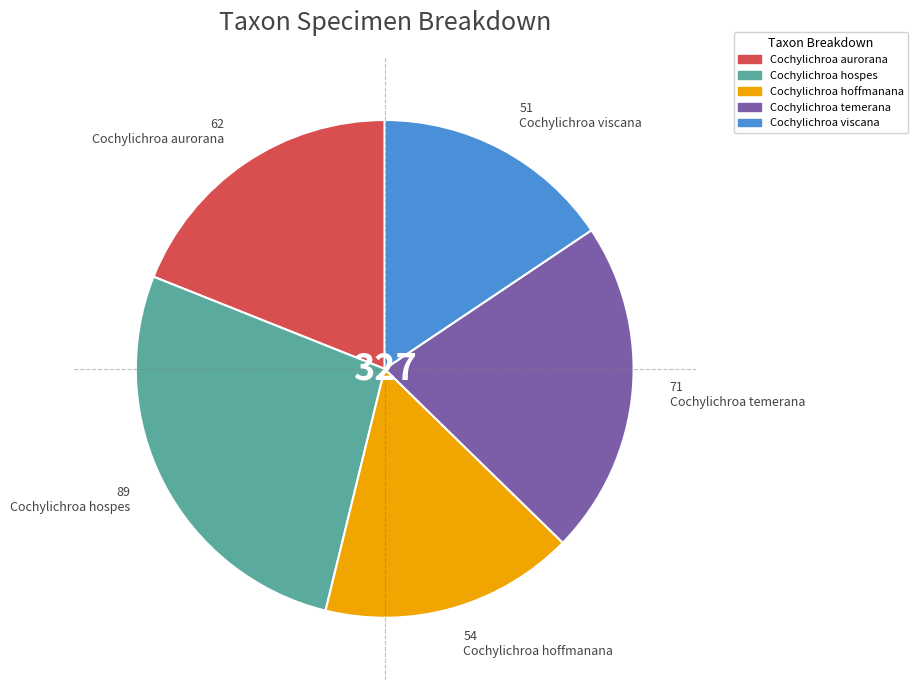

Rank the categories by value from highest to lowest.

Cochylichroa hospes, Cochylichroa temerana, Cochylichroa aurorana, Cochylichroa hoffmanana, Cochylichroa viscana